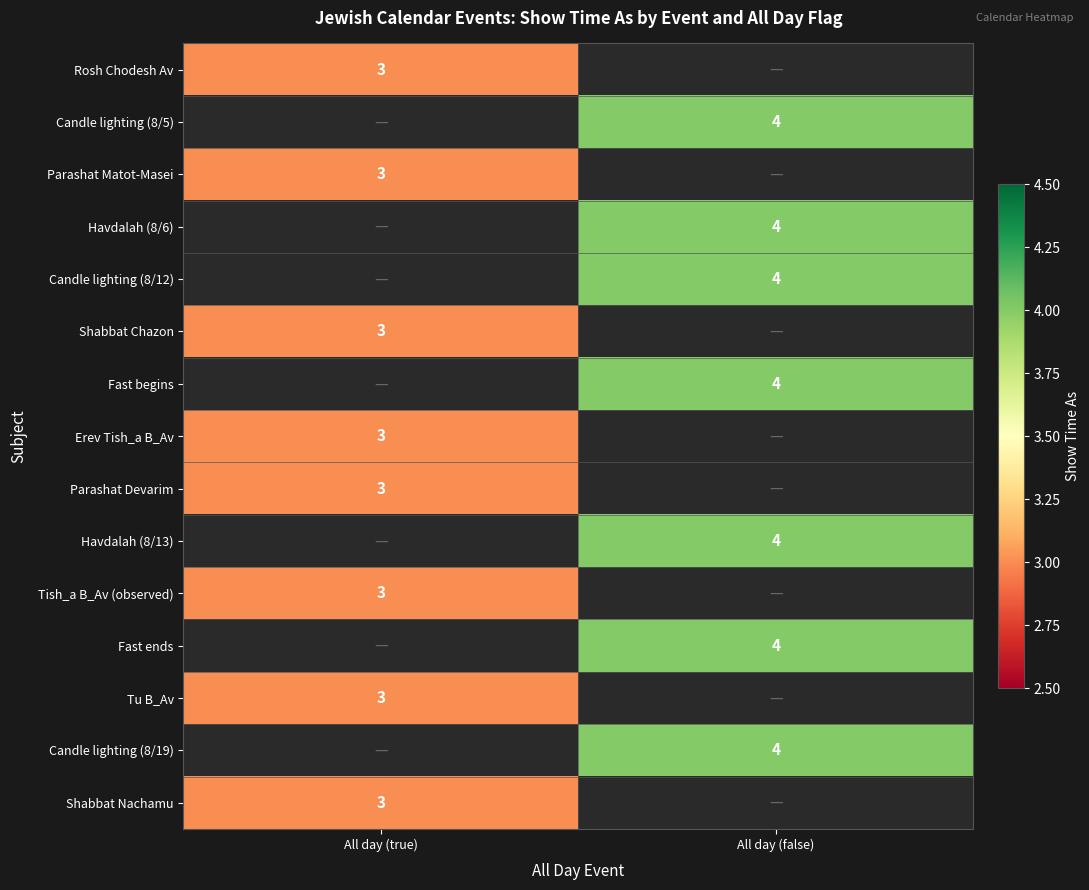

The Fast ends series shows 4 at All day (false). True or false?

True